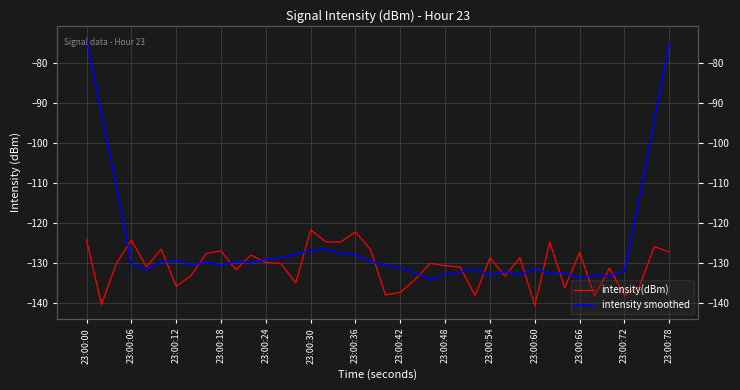

What is the value of the intensity(dBm) point at the 35th from the left?

-138.2